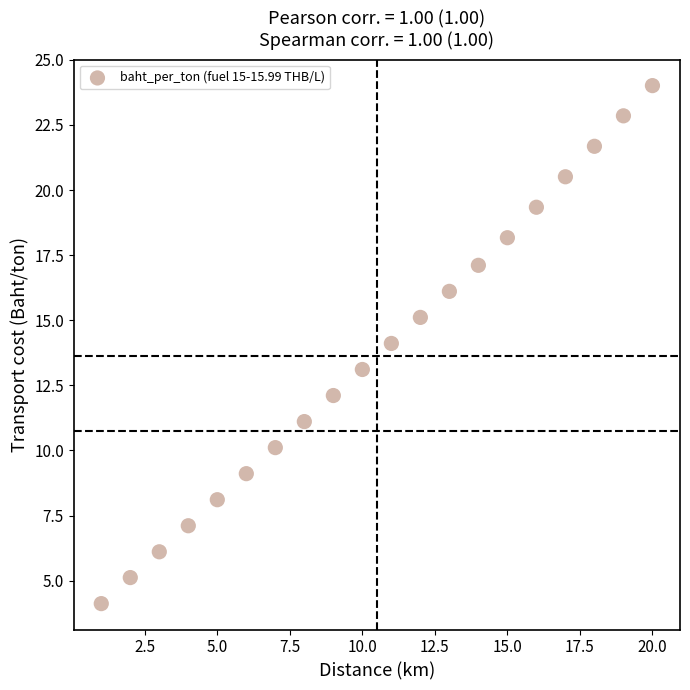

What is the range of Y values (max minus min)?

19.9